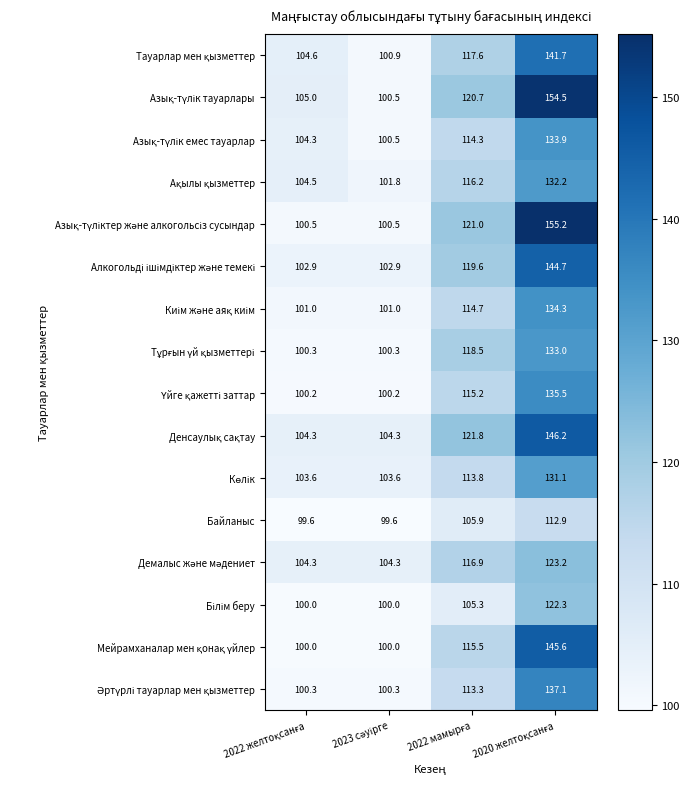

What is the minimum value shown in the chart?

99.6